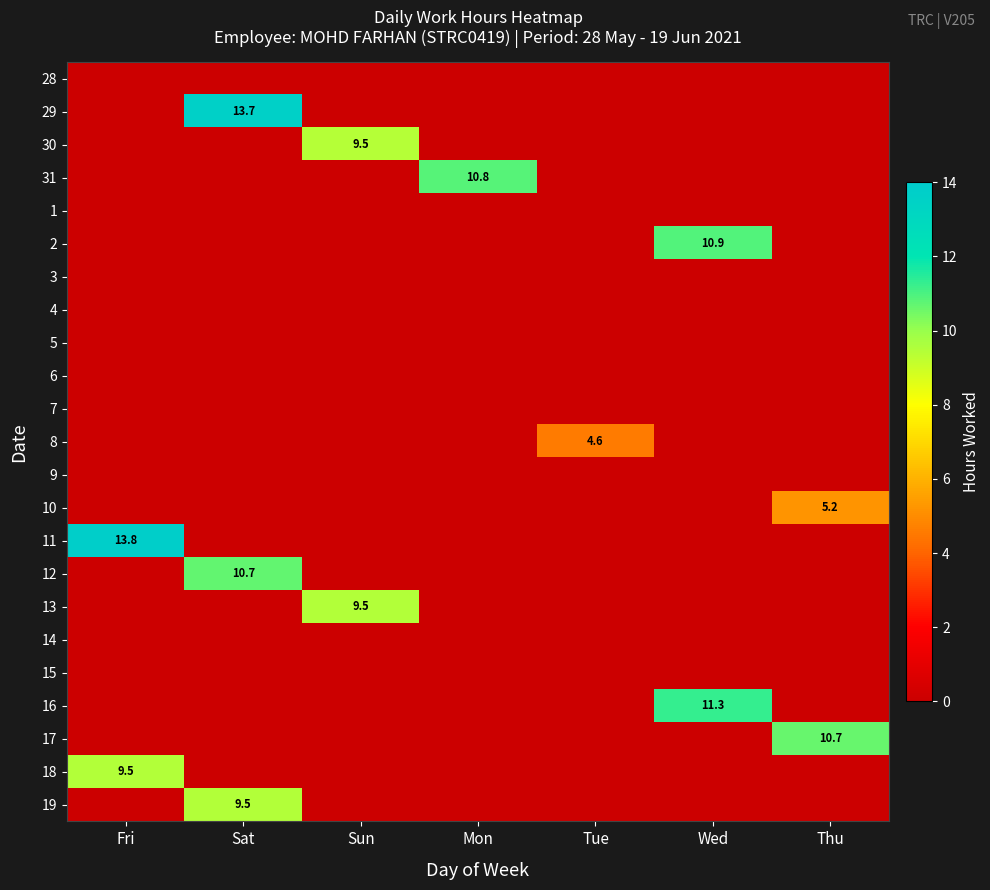

What is the difference between the highest and lowest values at Sat?

13.7